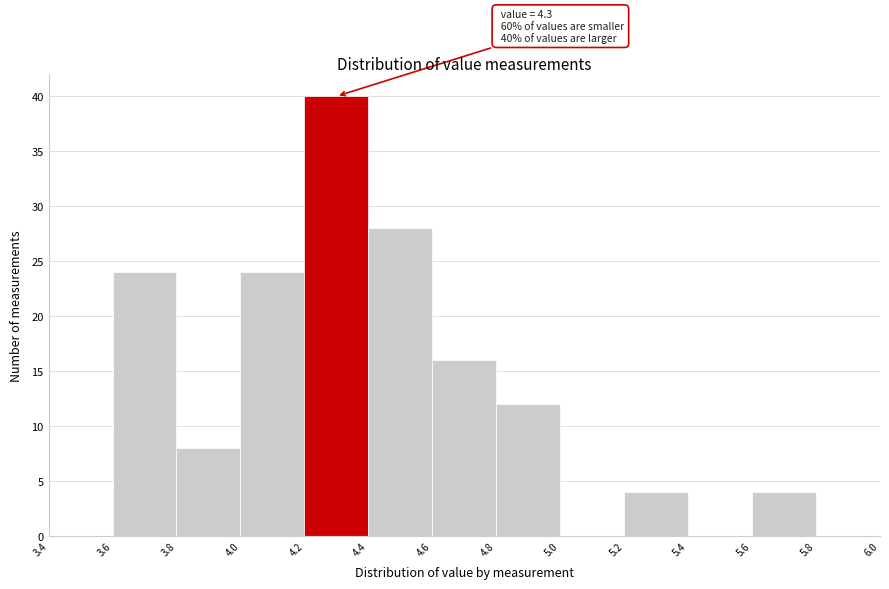

Over which range of the x-axis is the bar tallest?

4.2 to 4.4